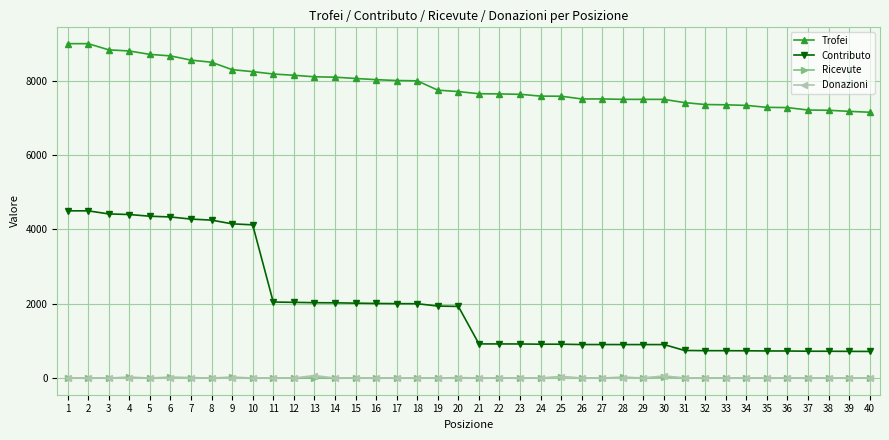

True or false: Trofei and Ricevute intersect in this chart.

False